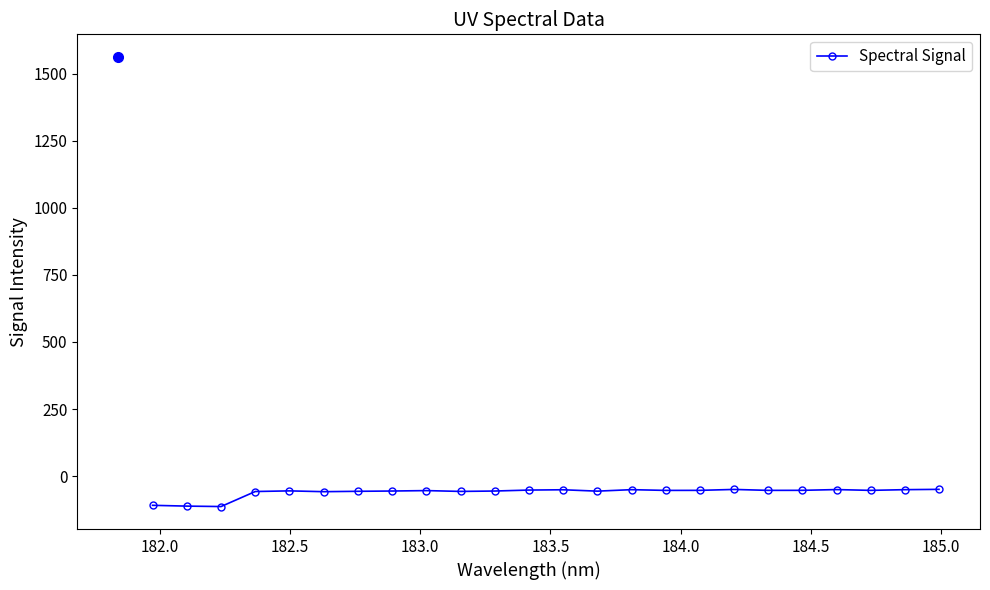

What is the average value?

-60.5